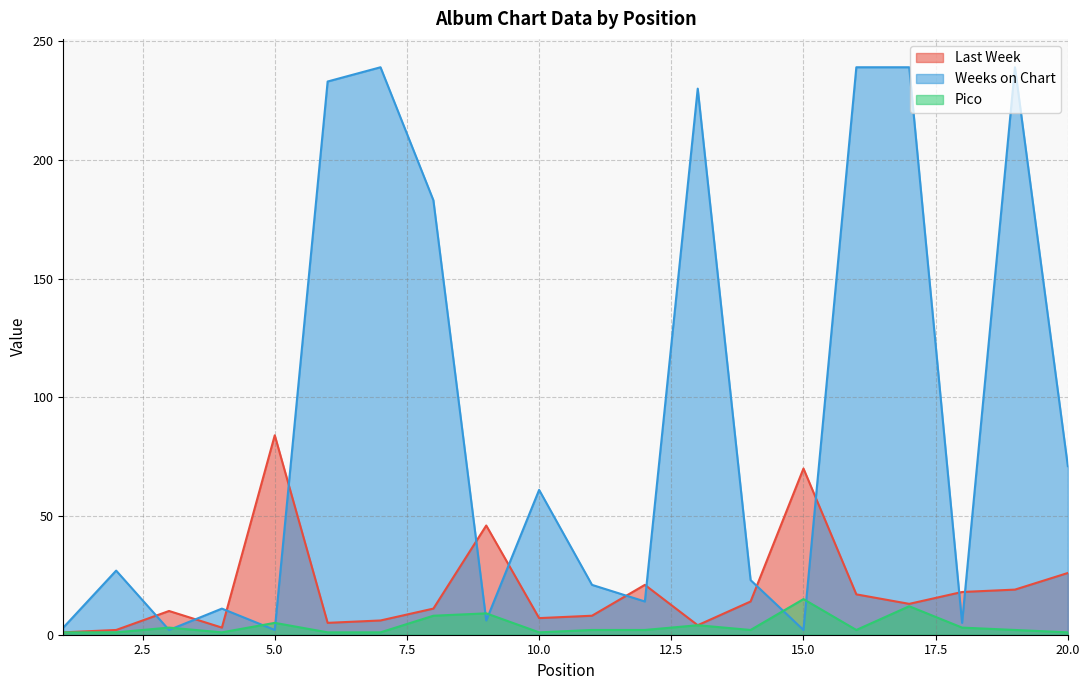

Where is the first local maximum for Last Week?

3